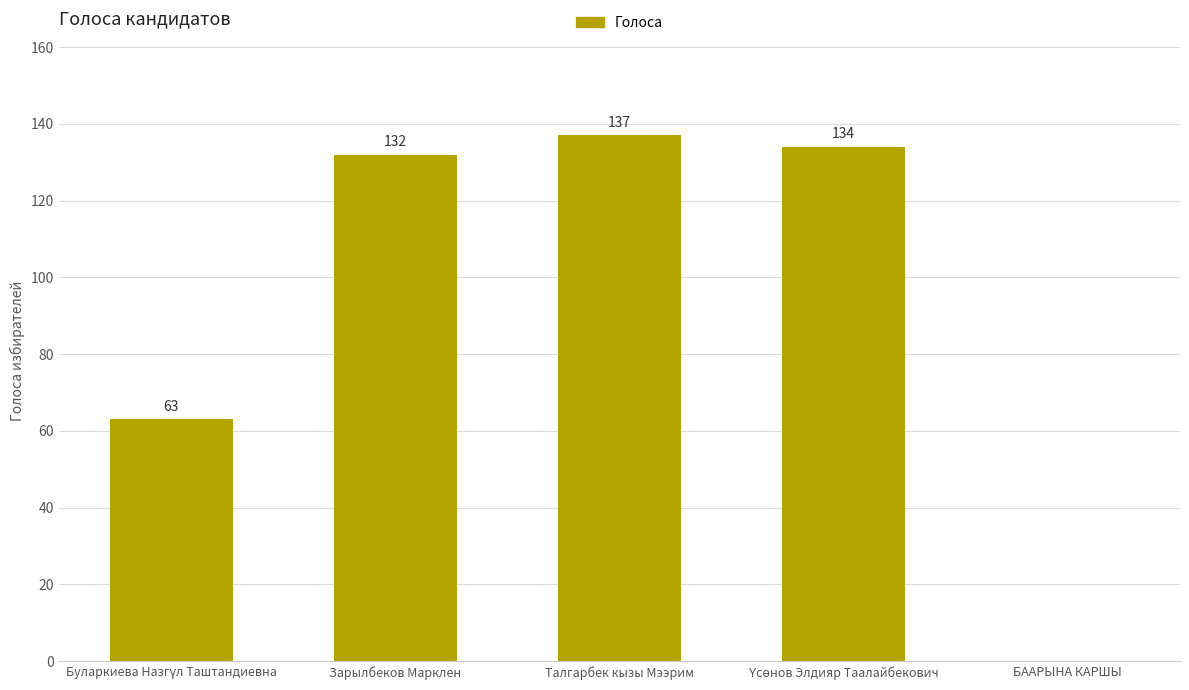

The value at Зарылбеков Марклен is 29. True or false?

False